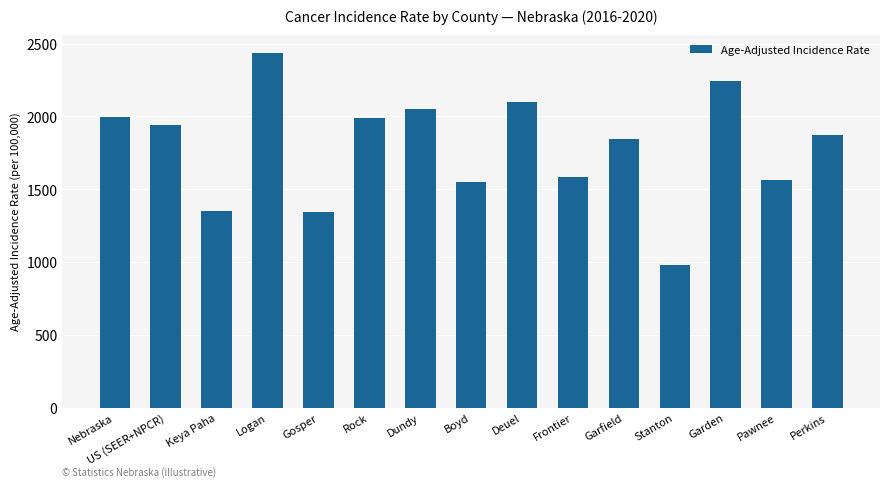

Read the value at Garfield.

1846.3